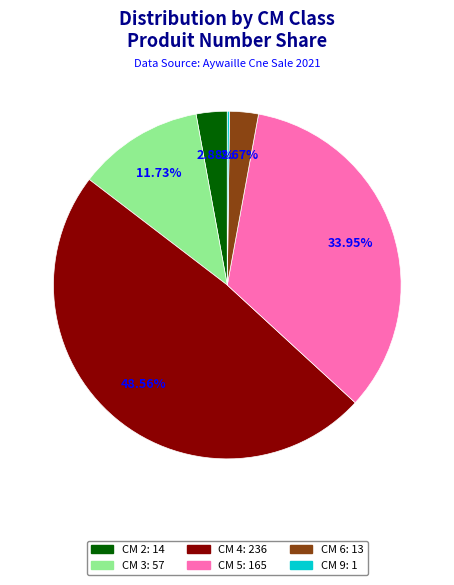

Does any single category account for the majority?

No